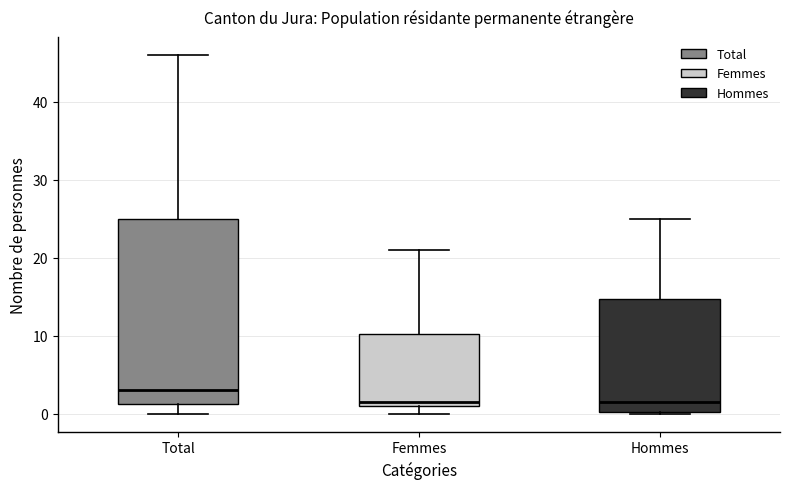

Where does the median line of the box for Hommes sit on the y-axis? The values are not printed on the chart, so give them approximately, as read against the axis.

2